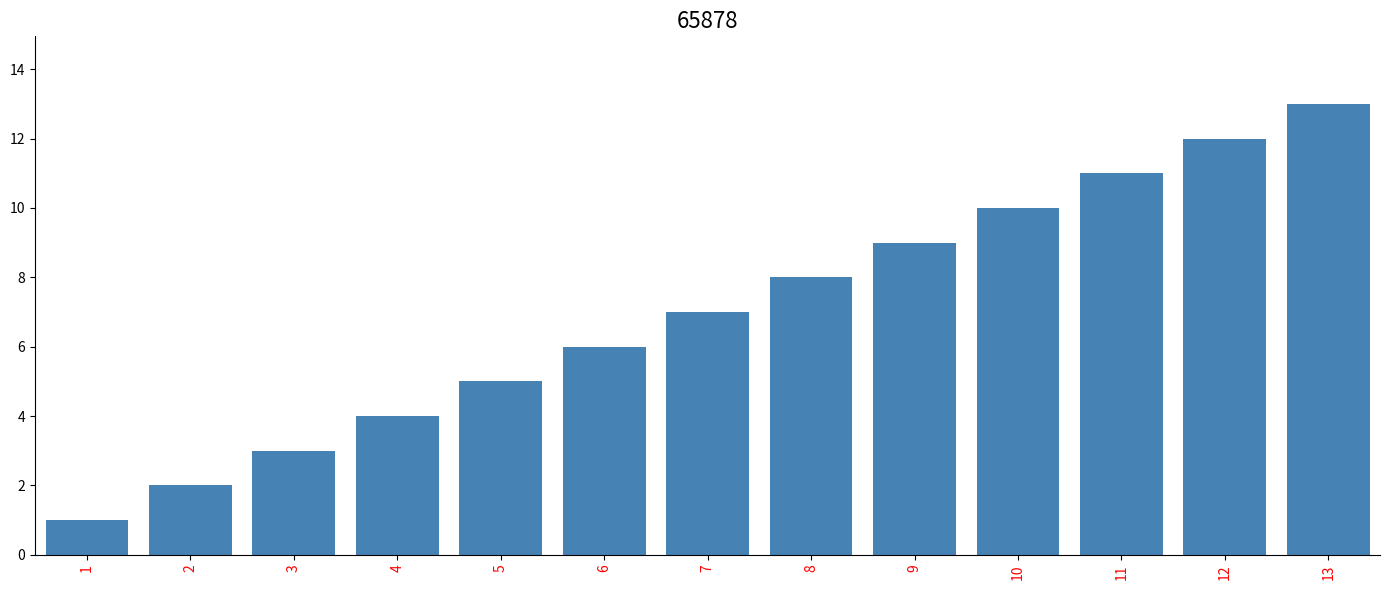

What is the smallest value displayed?

1